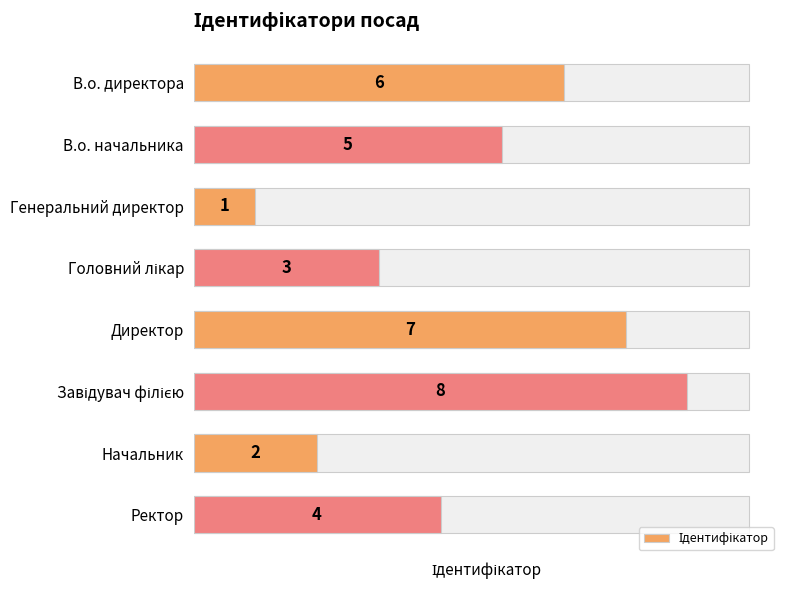

Rank the categories by value from lowest to highest.

Генеральний директор, Начальник, Головний лікар, Ректор, В.о. начальника, В.о. директора, Директор, Завідувач філією